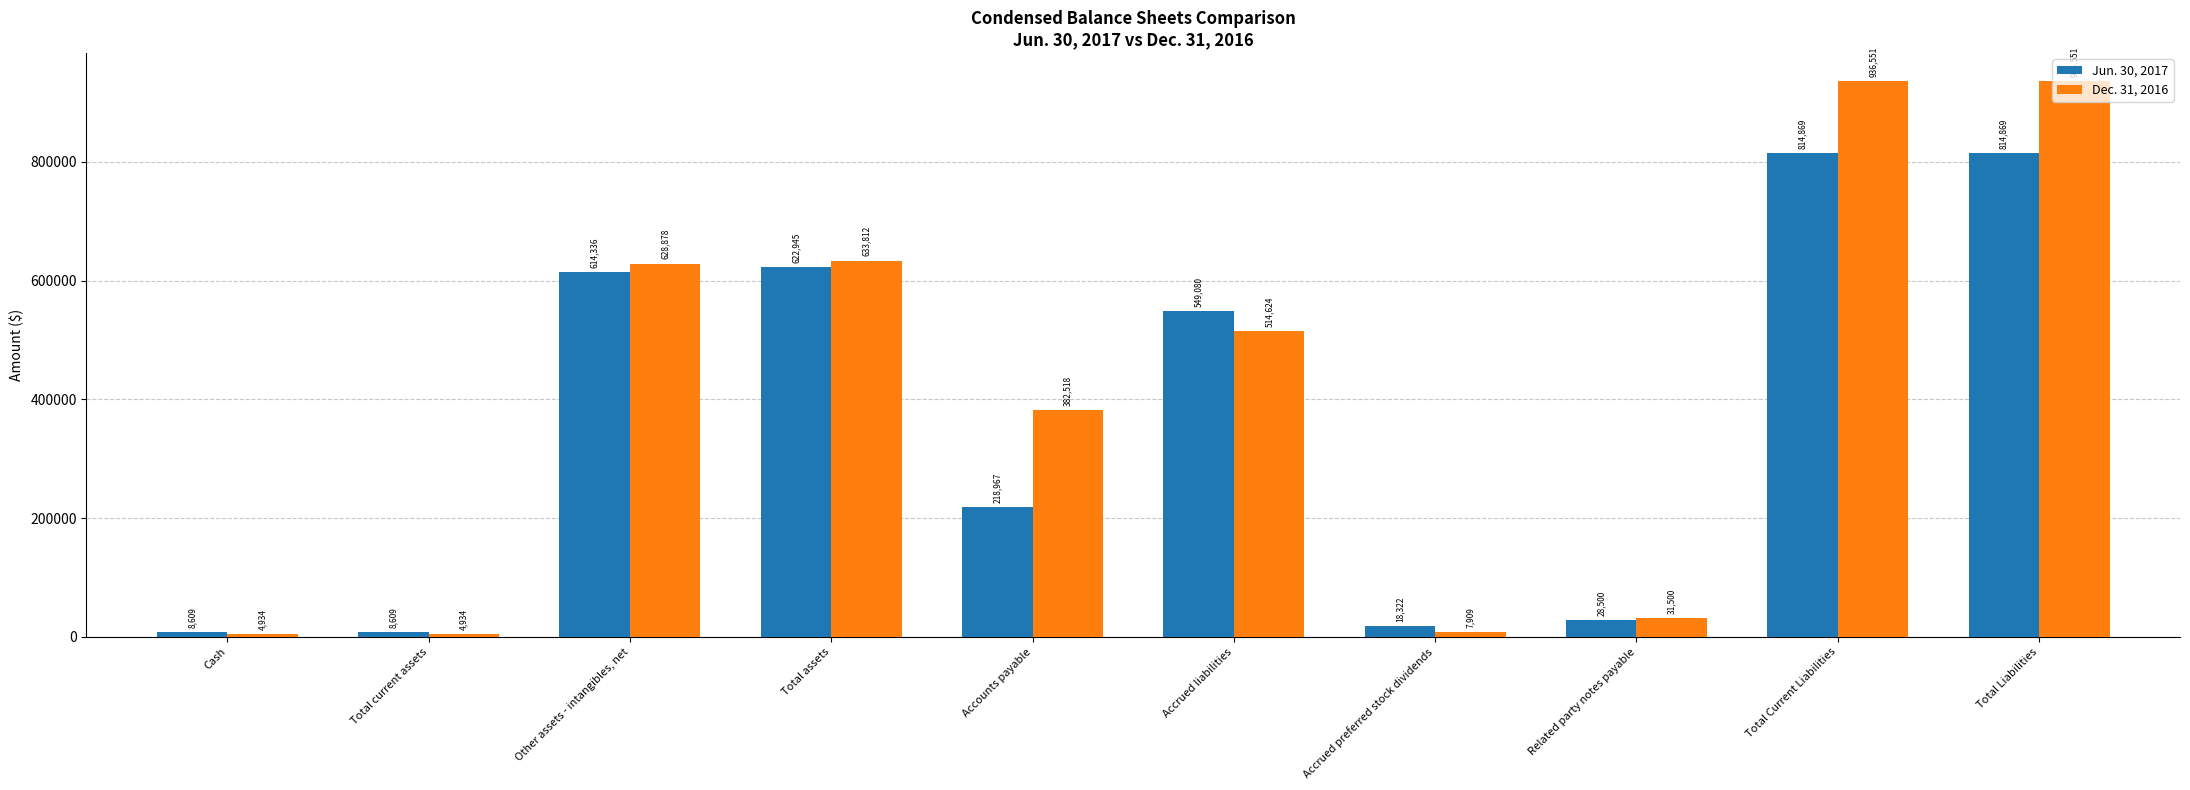

How many series are shown in this chart?

2